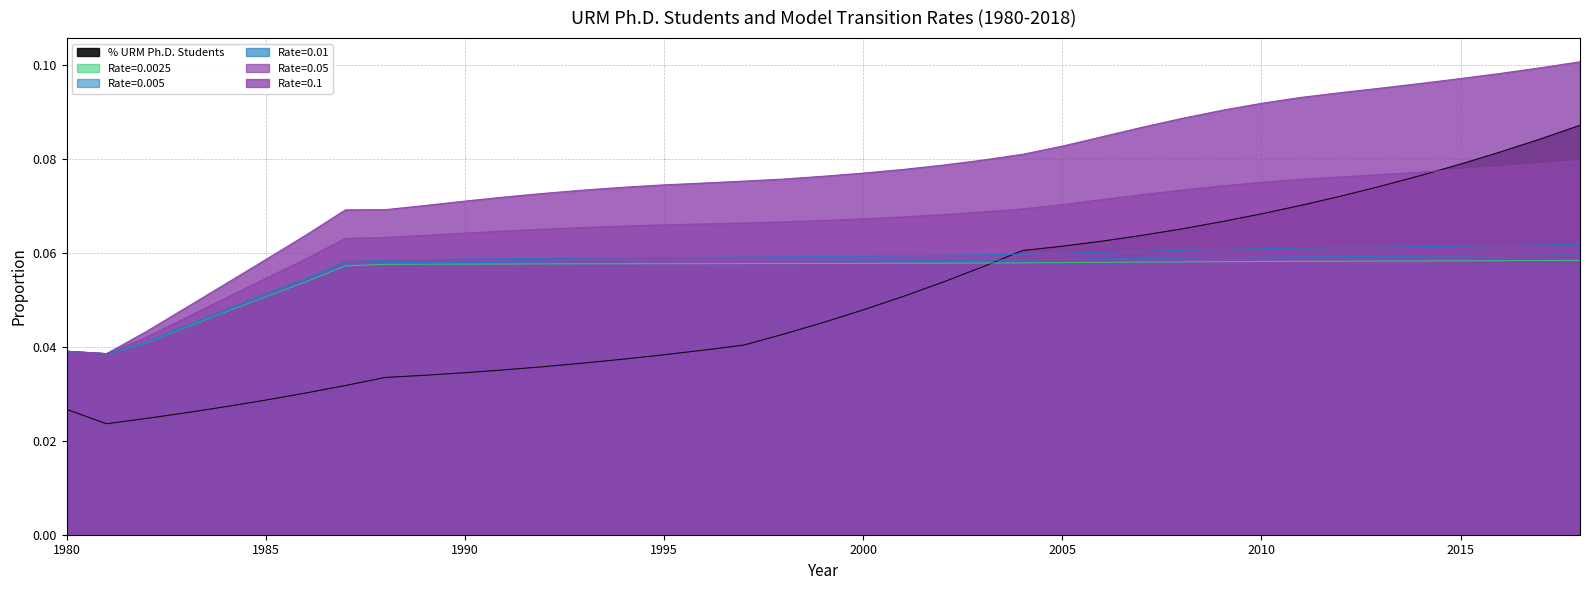

The value of Rate=0.0025 at 1994 is 0.1. True or false?

True